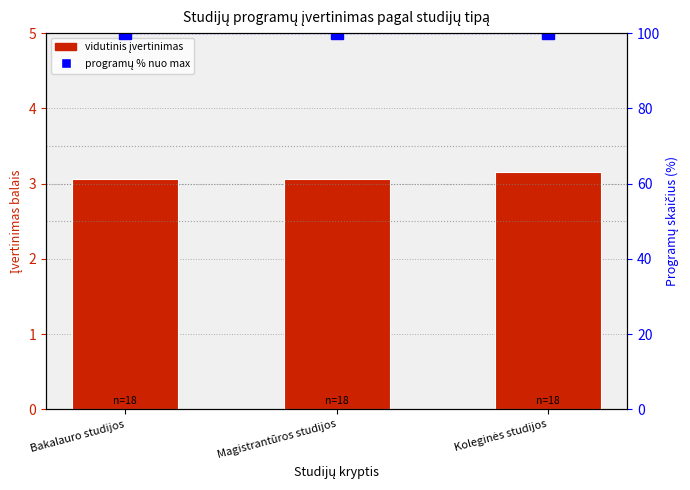

Is it true that programų % nuo max equals 100.0 at Magistrantūros studijos?

True